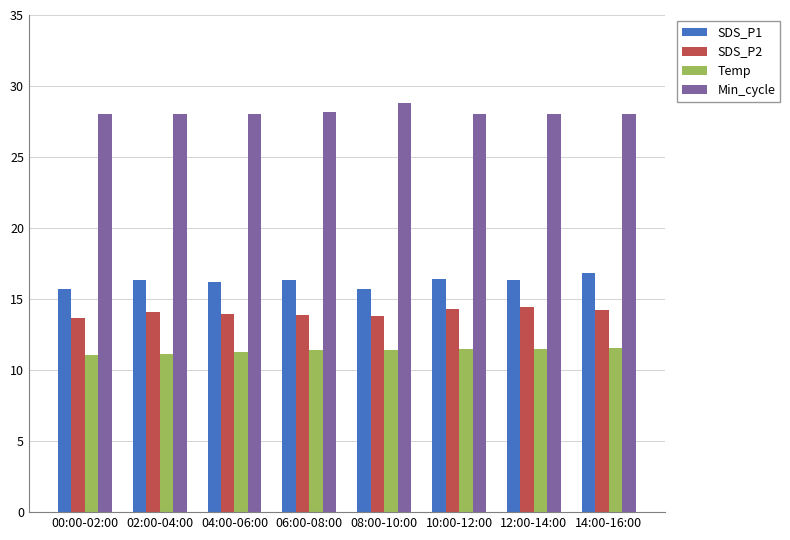

What is the difference between the Min_cycle values at 00:00-02:00 and 08:00-10:00?

0.8